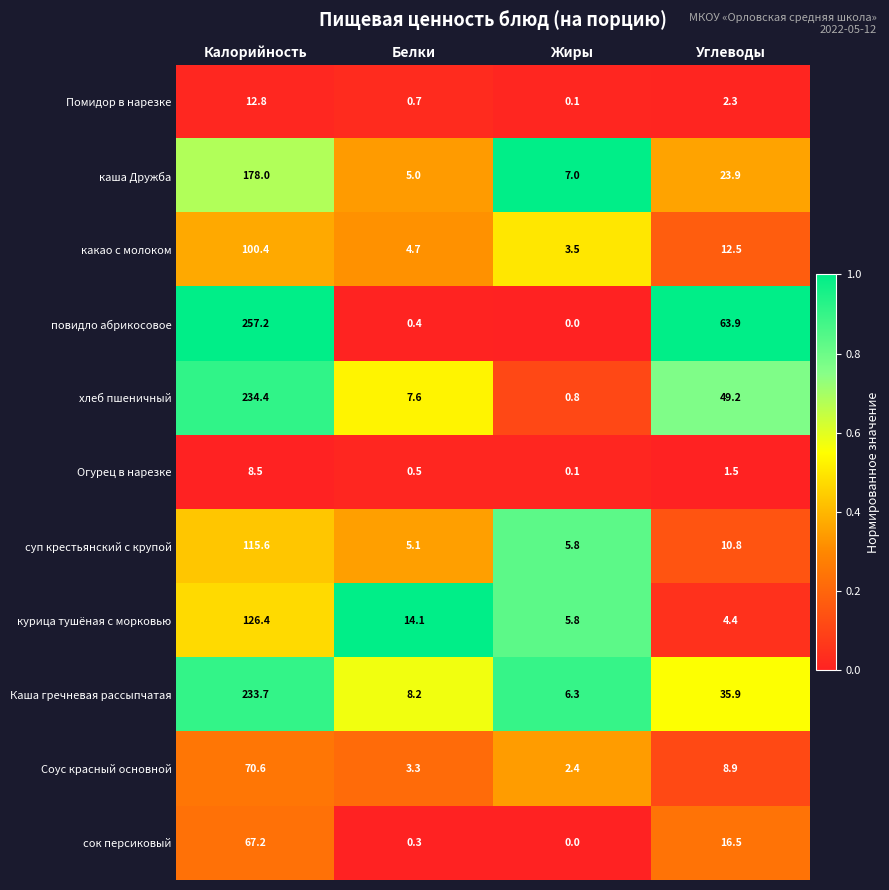

Which series has the largest total across all categories?

повидло абрикосовое